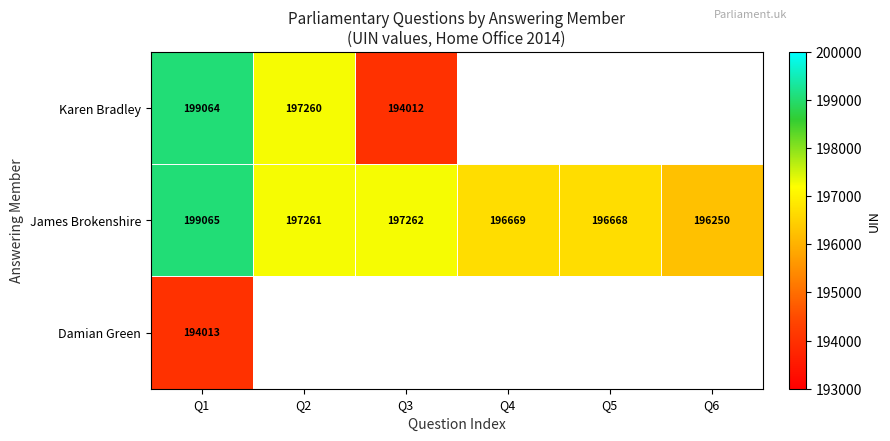

What is the smallest value displayed?

194012.0